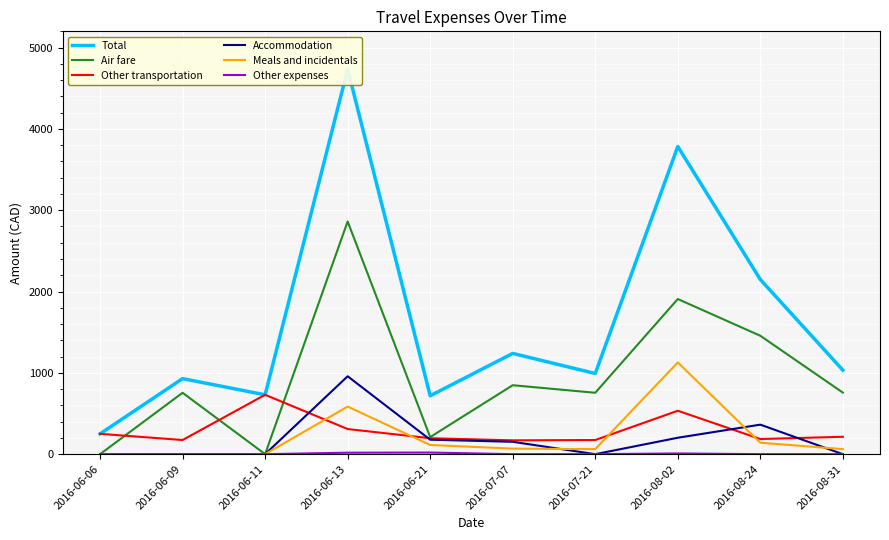

Does the chart display data point markers on the line(s)?

No